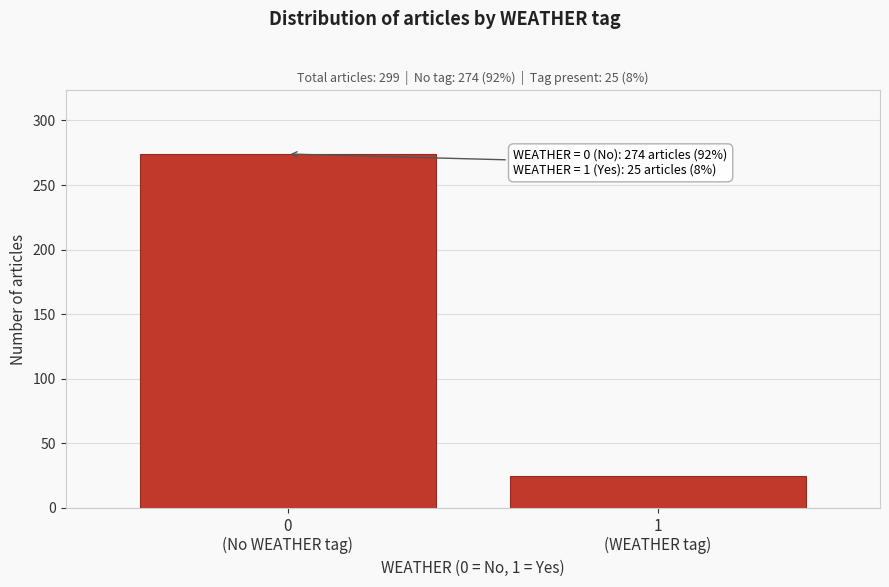

Reading right to left, extract all data points from this chart.

25	274